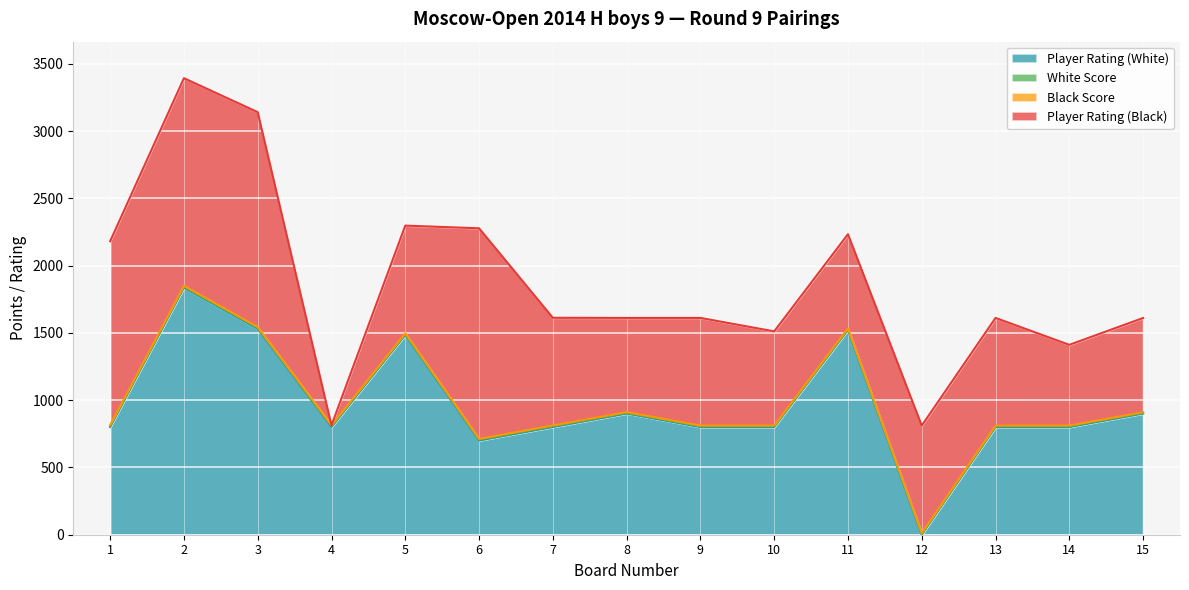

Rank the series at 1 from lowest to highest value.

White Score, Black Score, Player Rating (White), Player Rating (Black)